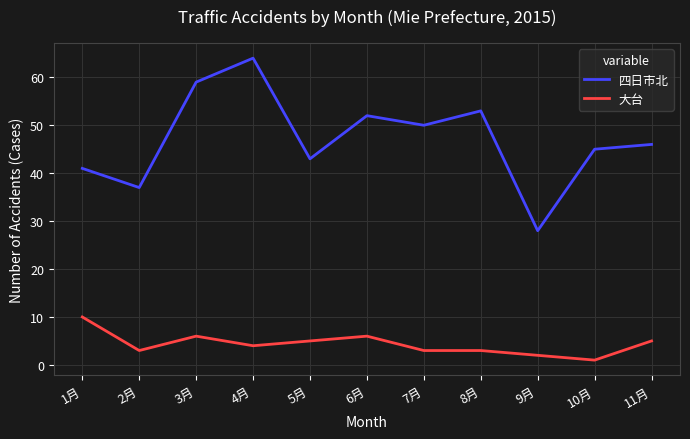

Between 9月 and 10月, which series saw the biggest shift?

四日市北